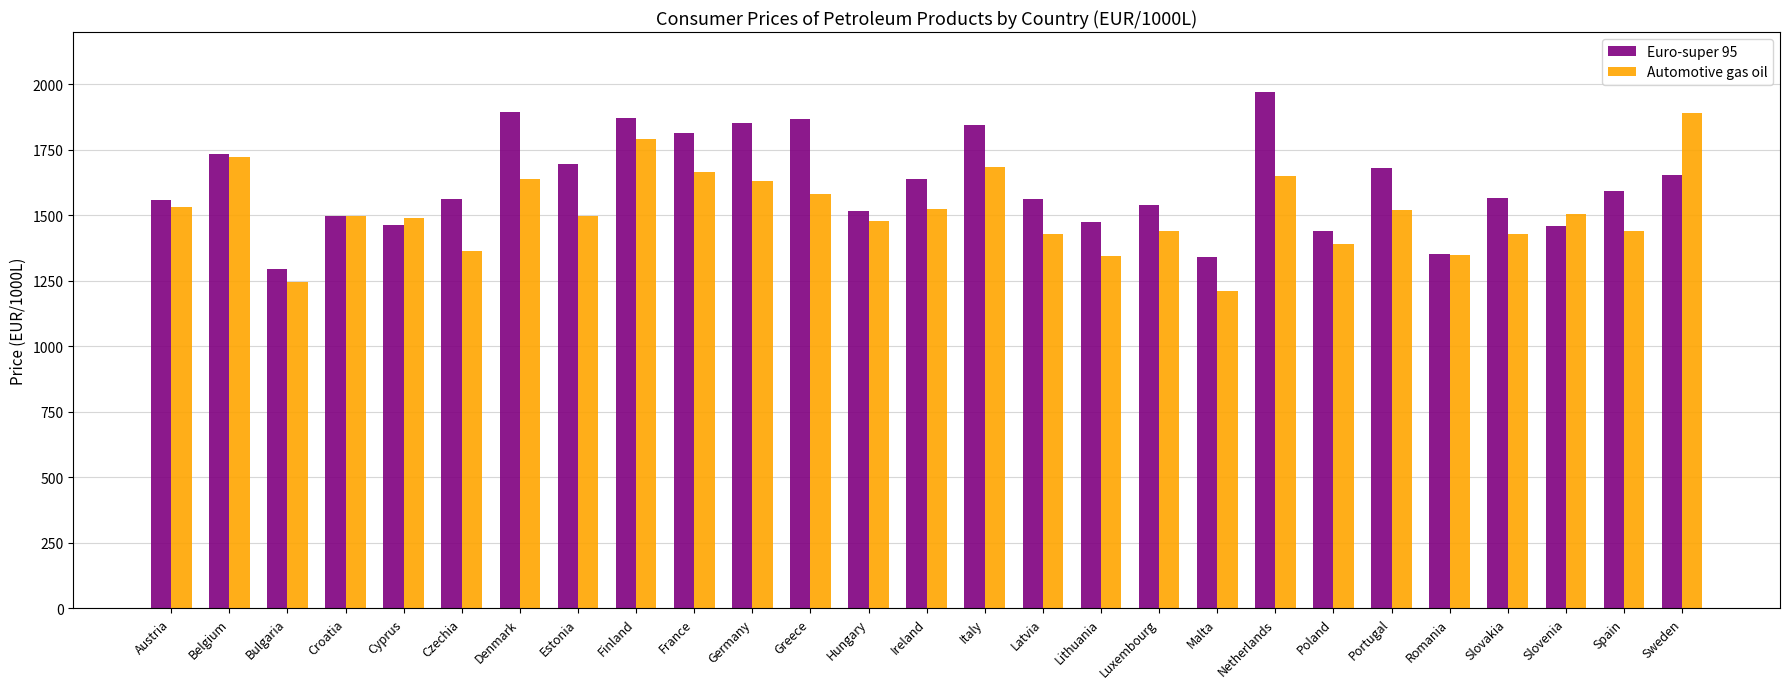

How many bars are there in each group?

2